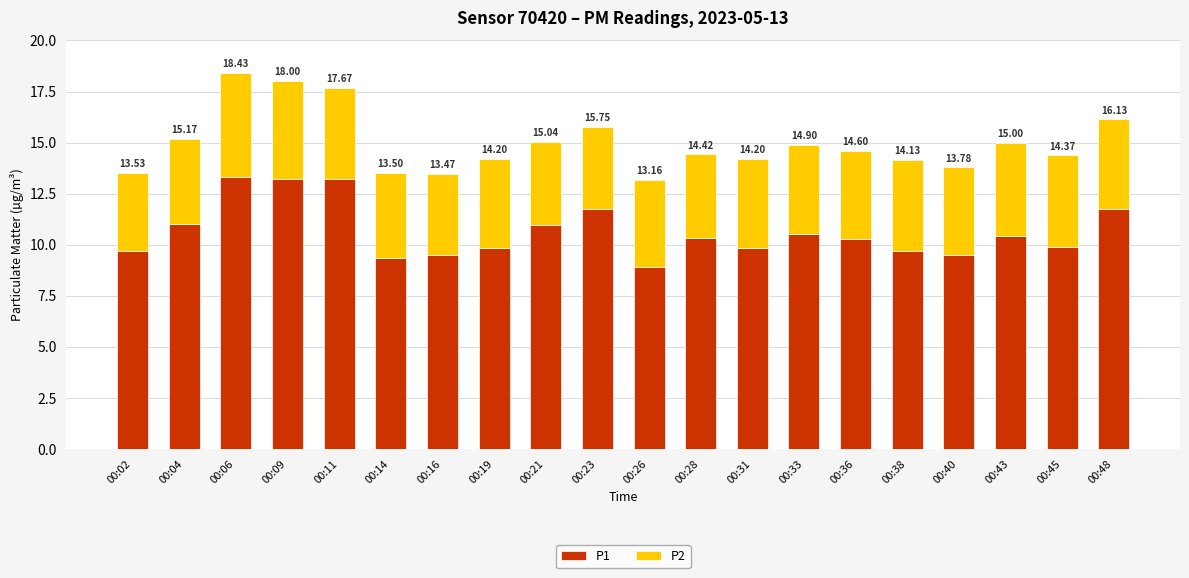

List the series in order of their peak value, highest first.

P1, P2